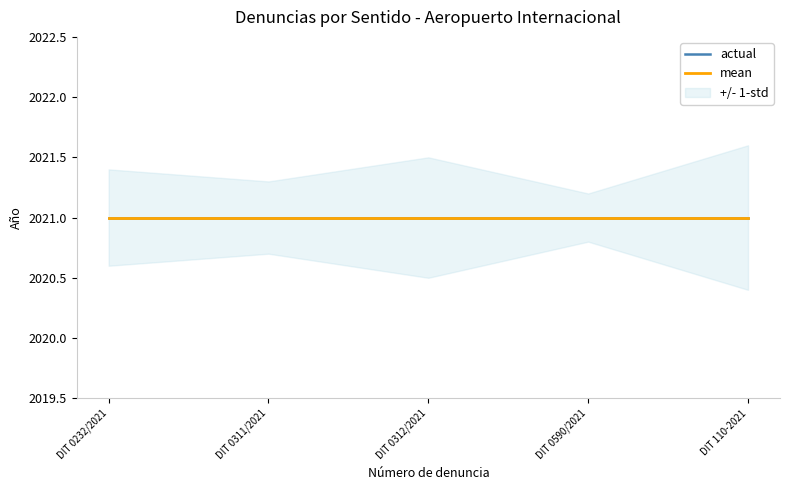

At DIT 110-2021, list the series in order from largest to smallest.

std_upper, actual, mean, std_lower